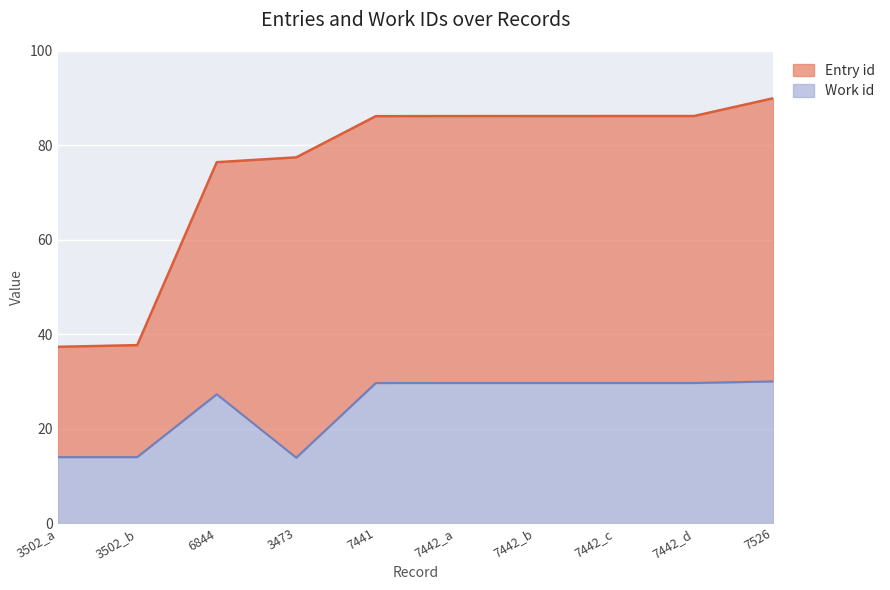

Where is the first local minimum for Work id?

3473